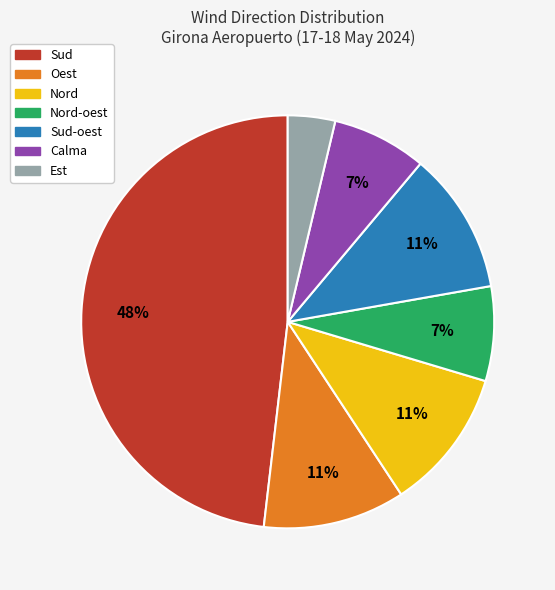

To the nearest percent, what portion does Nord-oest represent?

7%